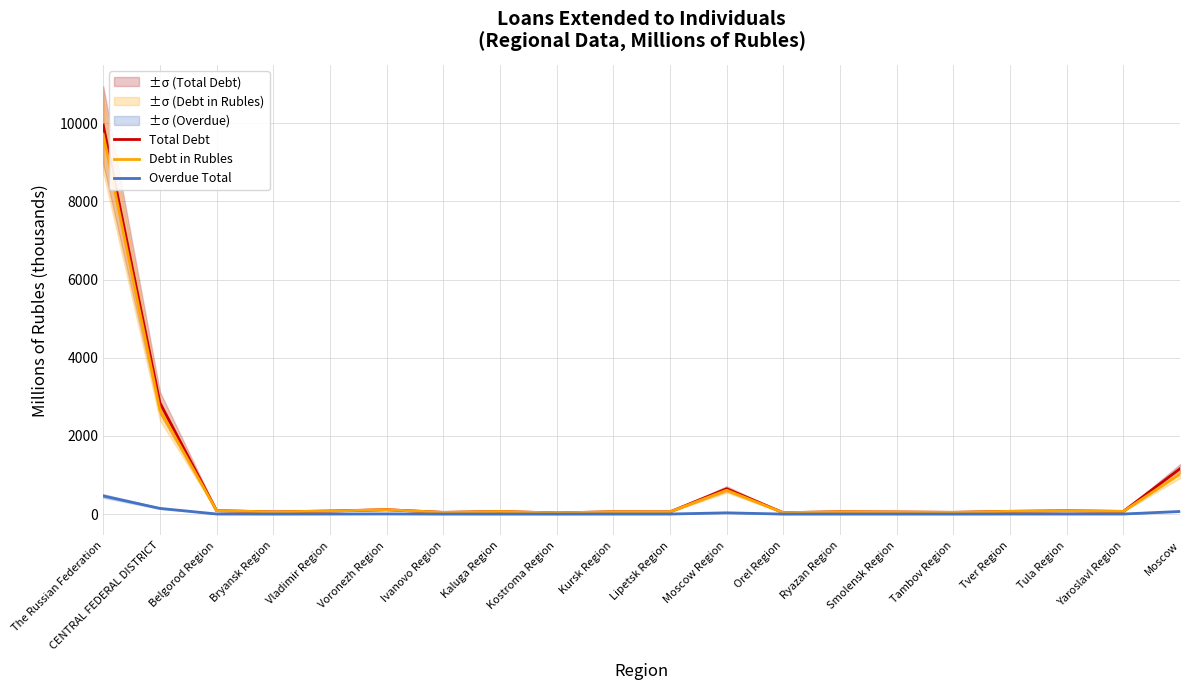

What is the difference between the maximum and minimum values in the Overdue Total series?

463.8